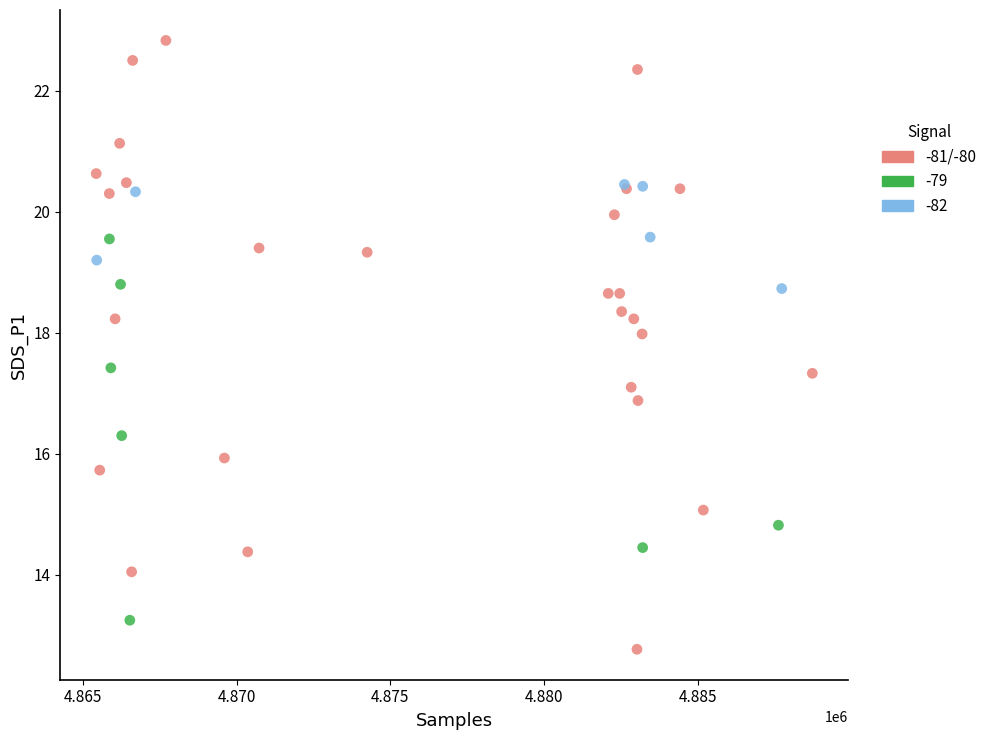

Which series has the widest spread of Y values?

-81/-80